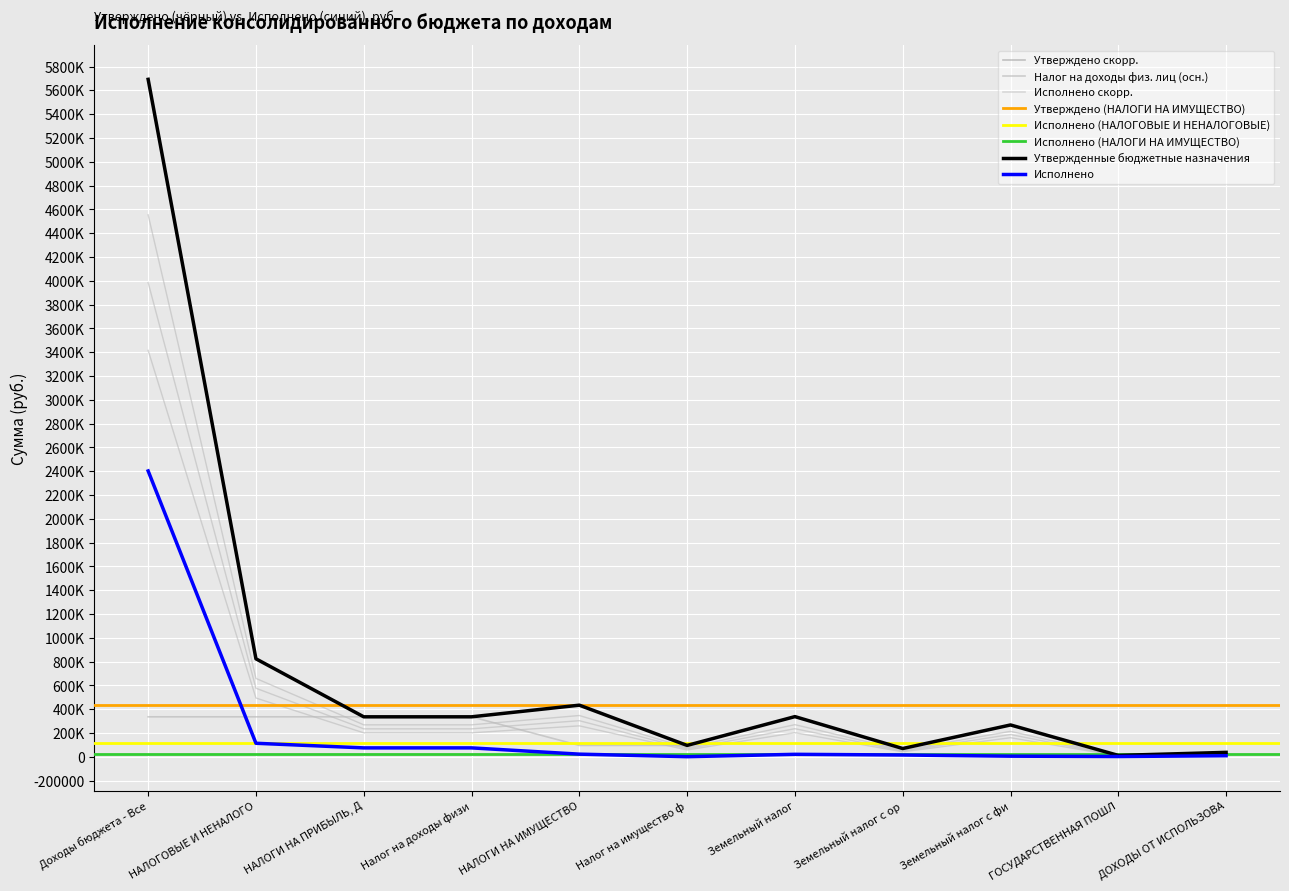

What is the difference between the second highest and minimum values in the Исполнено (консол. бюджет) series?

112782.6